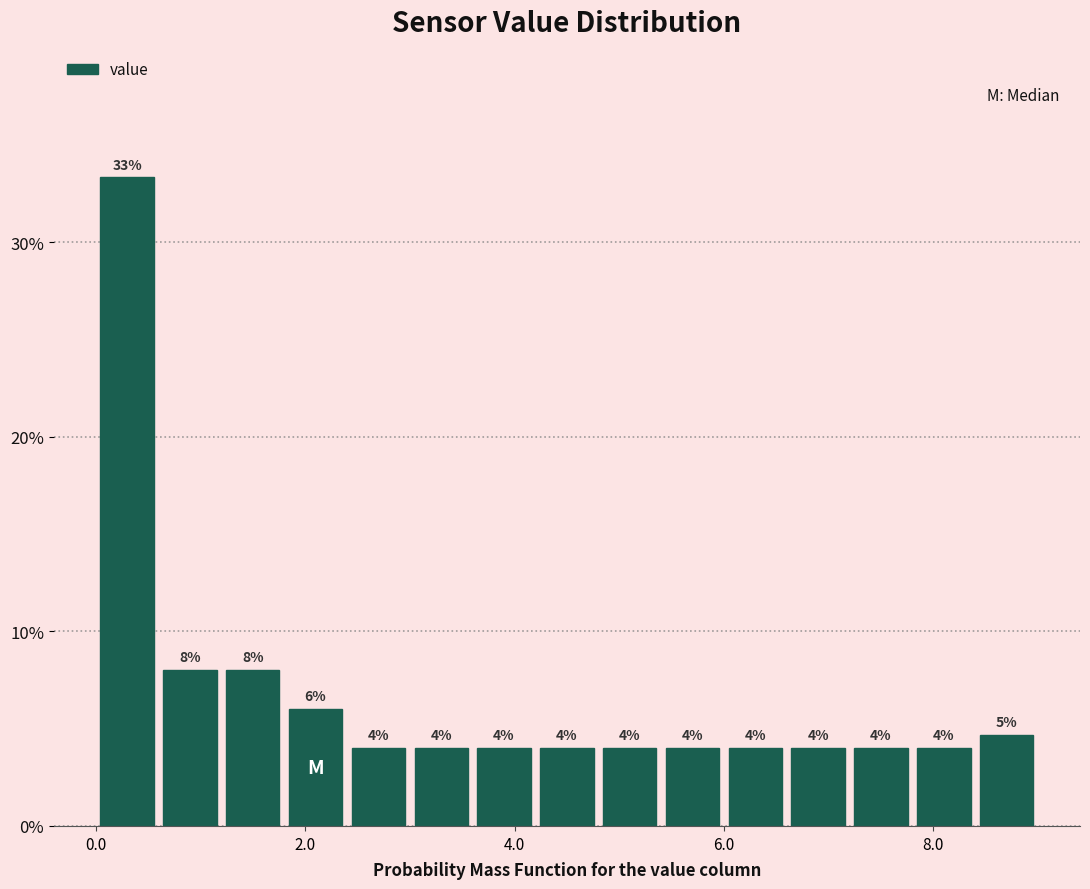

Read against the x-axis, roughly where is the centre of the tallest bar?

0.4